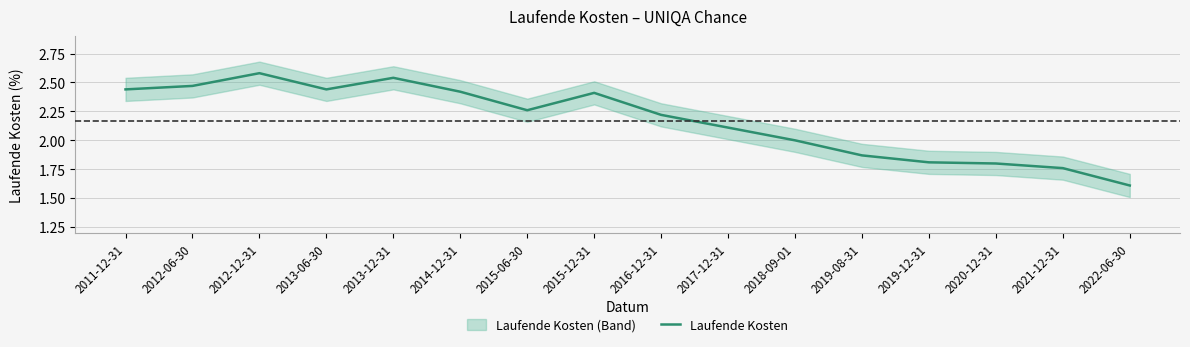

Rank the categories by value from lowest to highest.

2022-06-30, 2021-12-31, 2020-12-31, 2019-12-31, 2019-08-31, 2018-09-01, 2017-12-31, 2016-12-31, 2015-06-30, 2015-12-31, 2014-12-31, 2011-12-31, 2013-06-30, 2012-06-30, 2013-12-31, 2012-12-31